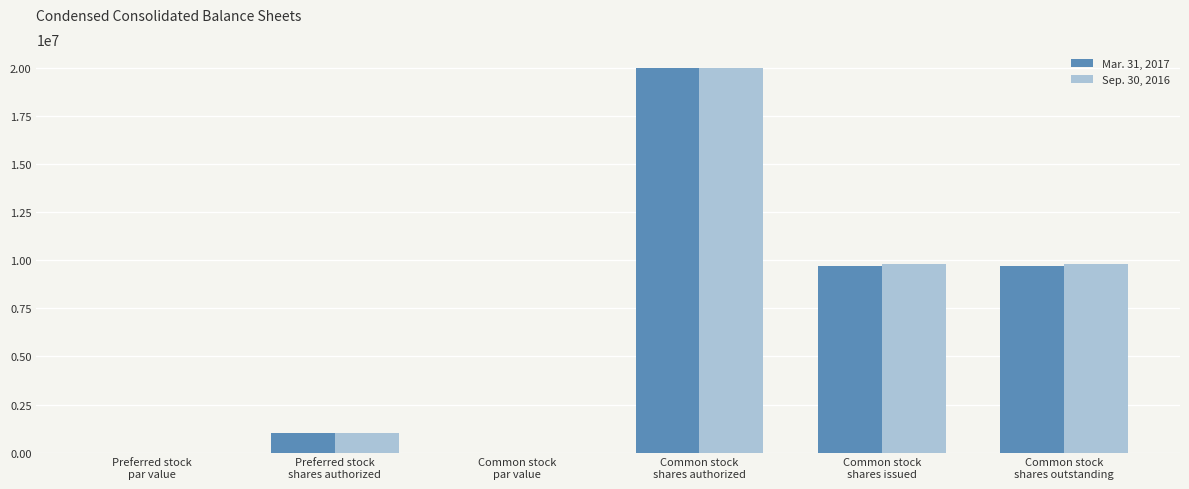

What is the sum of all Mar. 31, 2017 values?

40438000.1